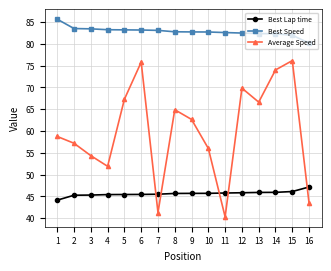

What is the sum of the Best Lap time values at 1 and 7?

89.7